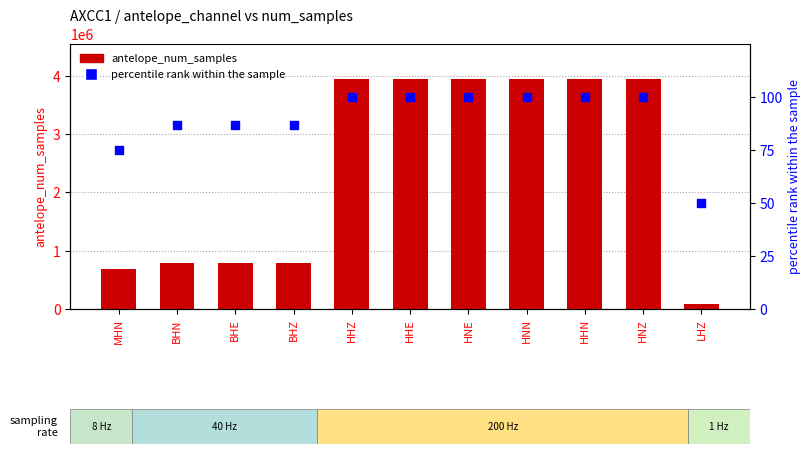

Which series reaches the minimum Y coordinate?

percentile rank within the sample